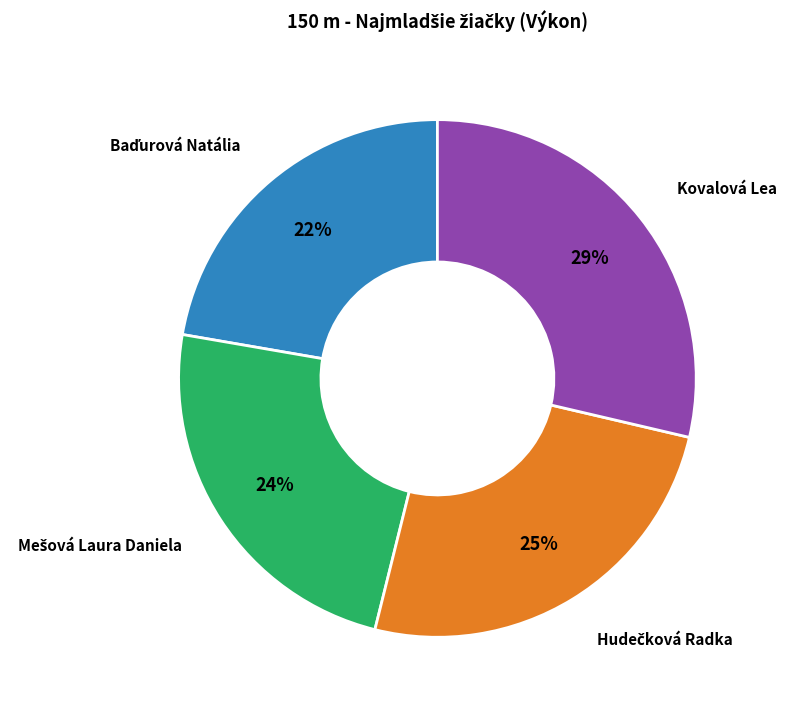

Does any single category account for the majority?

No